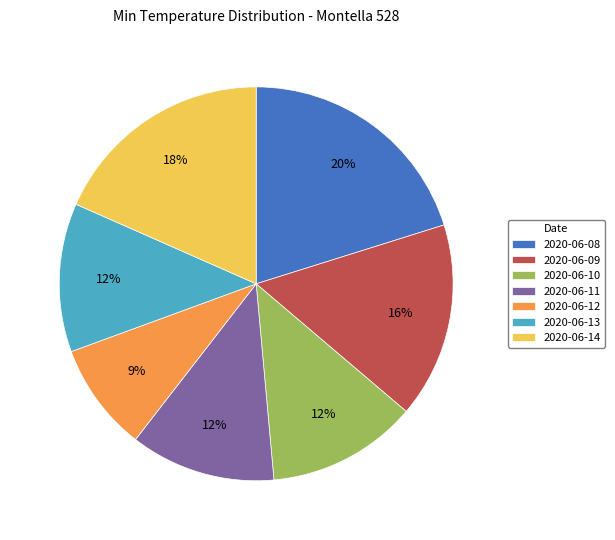

Combined, do 2020-06-14 and 2020-06-08 account for over 50%?

No